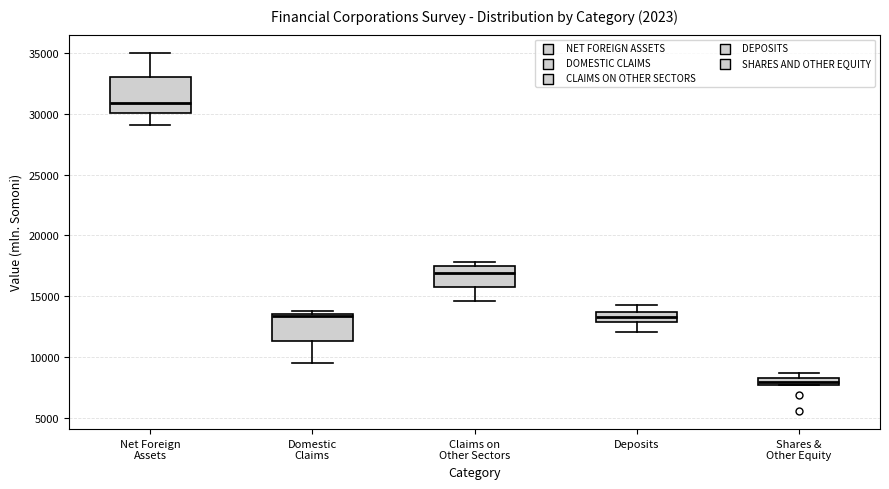

Which box's median line is the lowest?

Shares & Other Equity